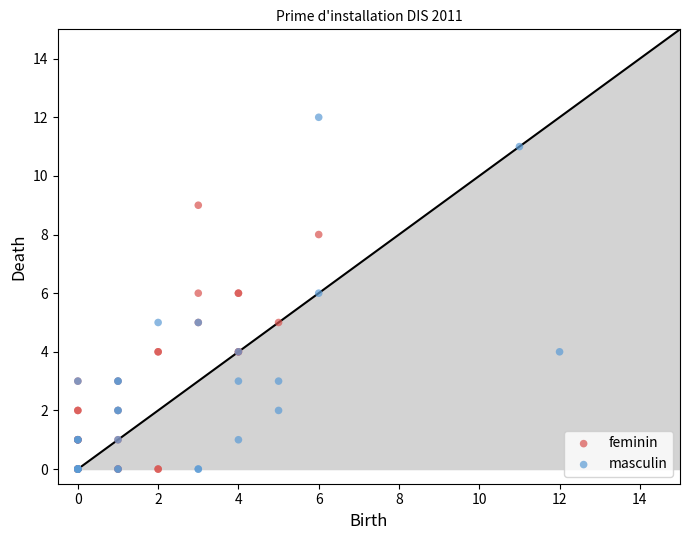

Which series has the widest spread of Y values?

masculin